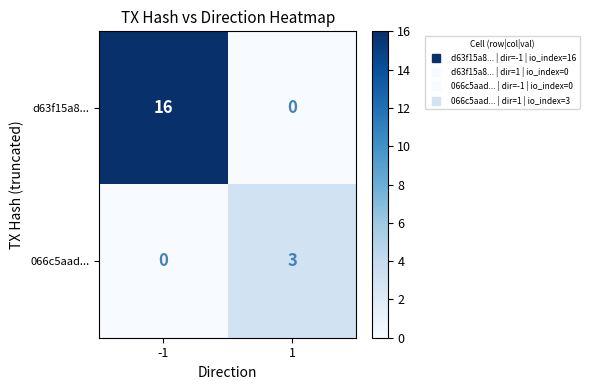

Is it true that d63f15a8... equals 0 at 1?

True